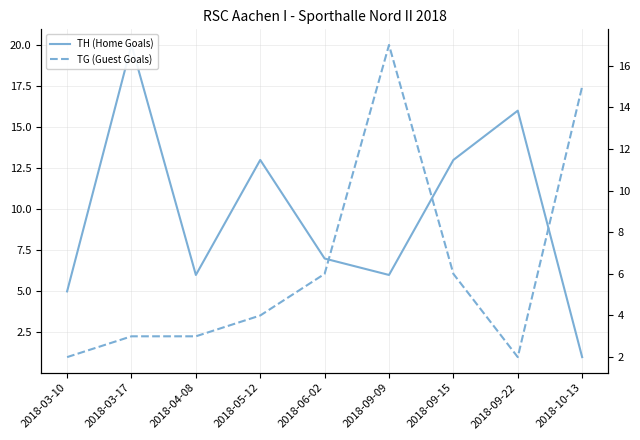

The value of TG (Guest Goals) at 2018-09-22 is 2. True or false?

True